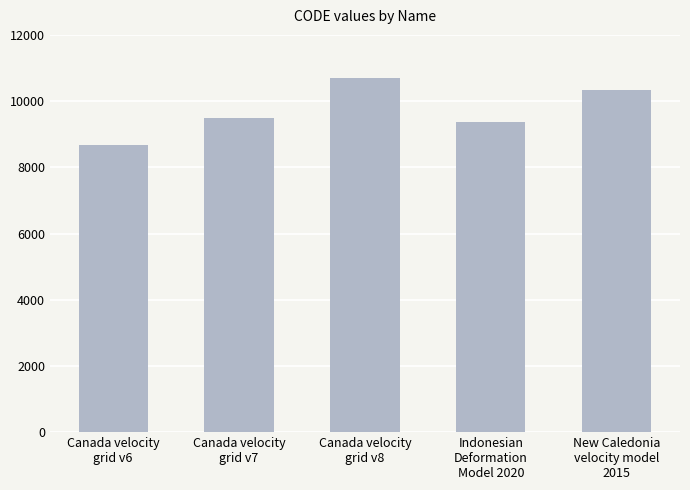

The chart shows a value of 13733 at New Caledonia
velocity model
2015. True or false?

False